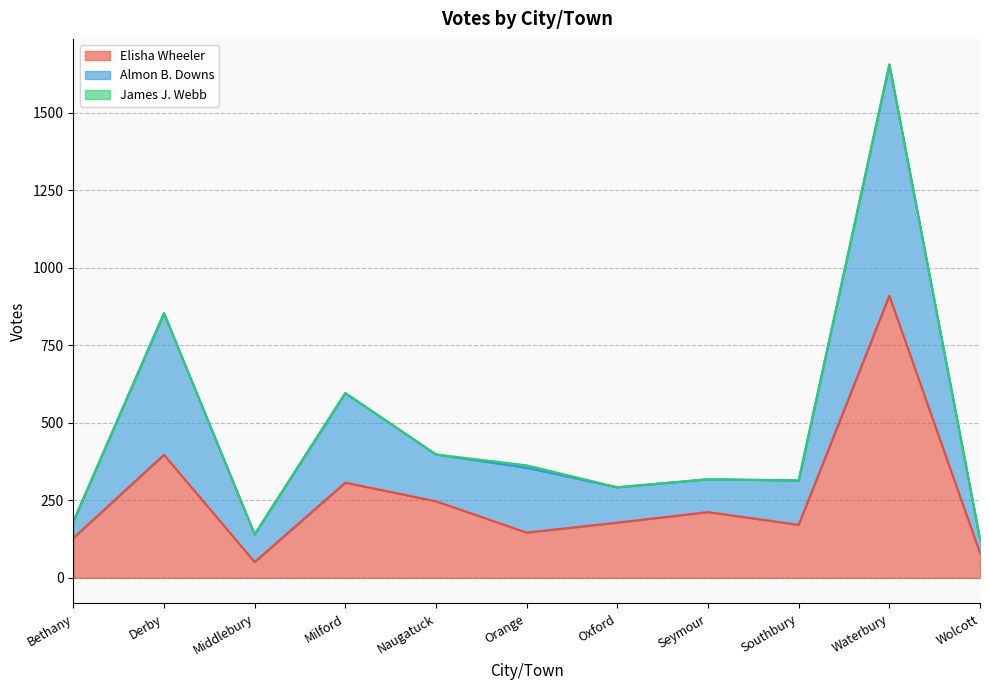

True or false: Almon B. Downs and Elisha Wheeler intersect in this chart.

False